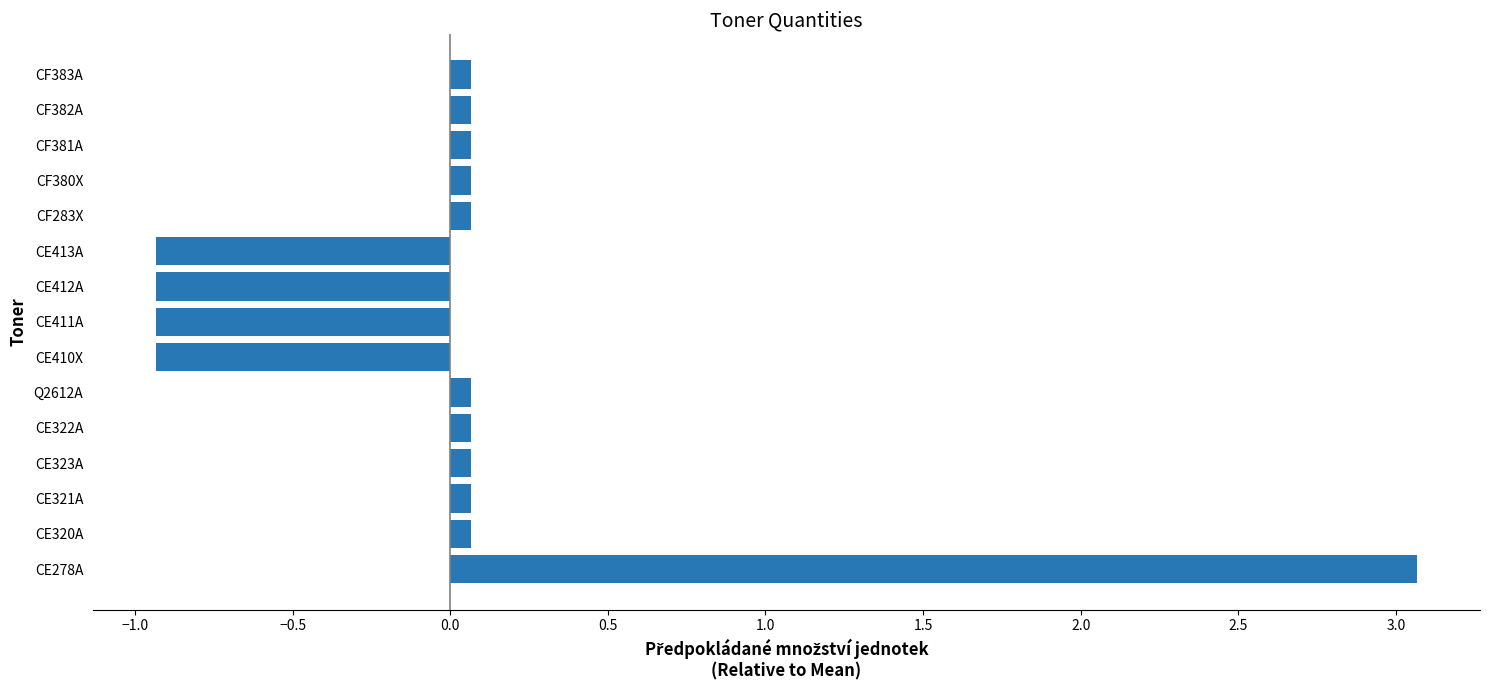

Reading top to bottom, list all the values displayed in this chart.

CF383A=0.1	CF382A=0.1	CF381A=0.1	CF380X=0.1	CF283X=0.1	CE413A=-0.9	CE412A=-0.9	CE411A=-0.9	CE410X=-0.9	Q2612A=0.1	CE322A=0.1	CE323A=0.1	CE321A=0.1	CE320A=0.1	CE278A=3.1